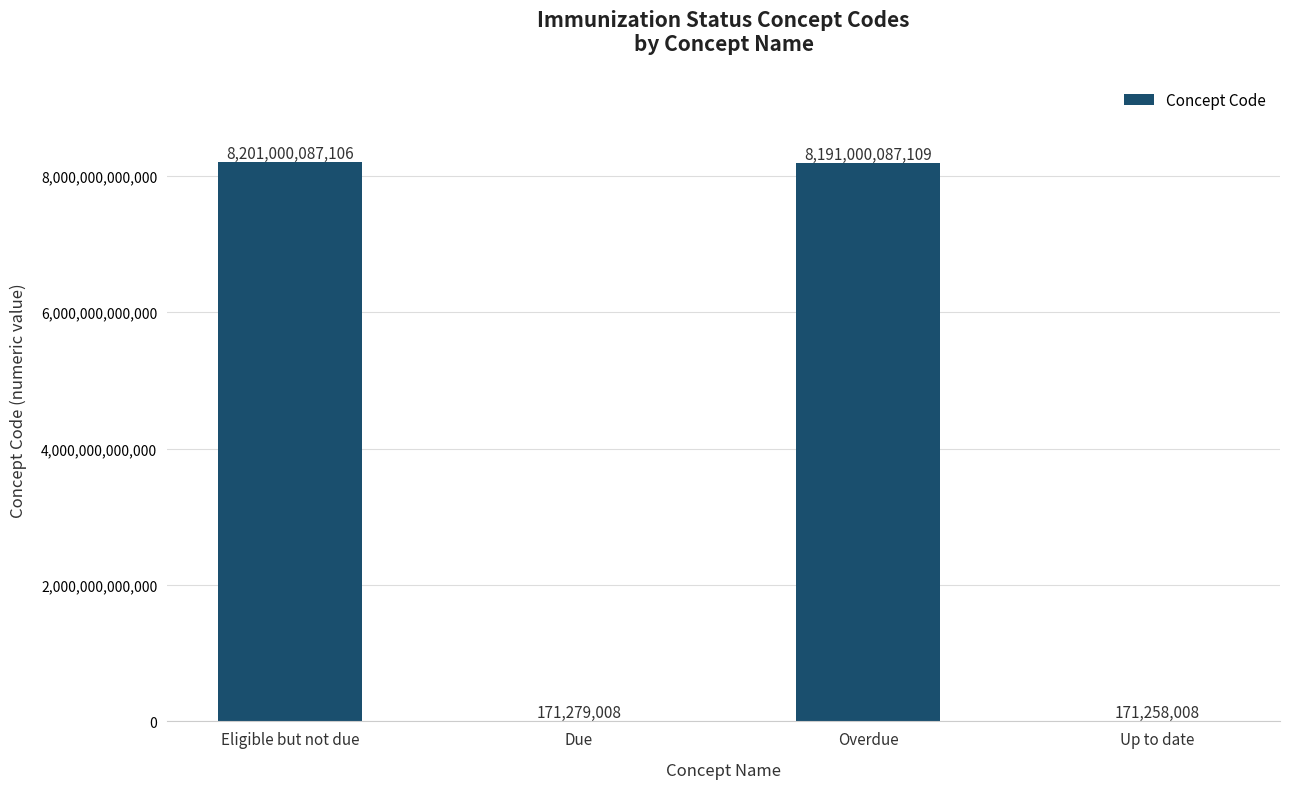

Reading left to right, list all the values displayed in this chart.

Eligible but not due=8201000087106	Due=171279008	Overdue=8191000087109	Up to date=171258008